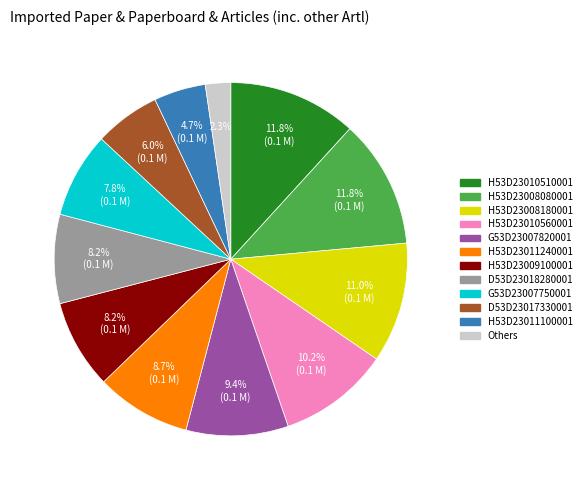

Does any single category account for the majority?

No